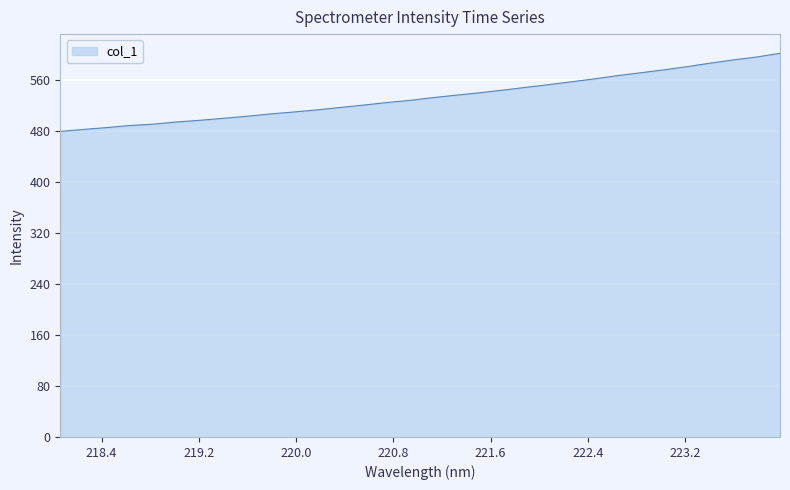

What is the minimum value shown in the chart?

480.1